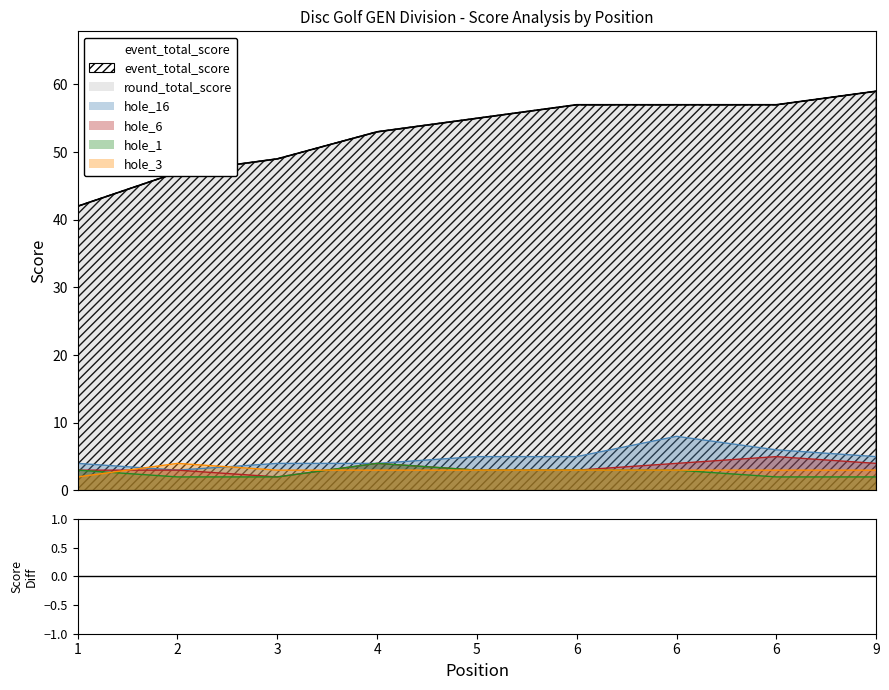

What is the value of the round_total_score point at the 4th from the left?

53